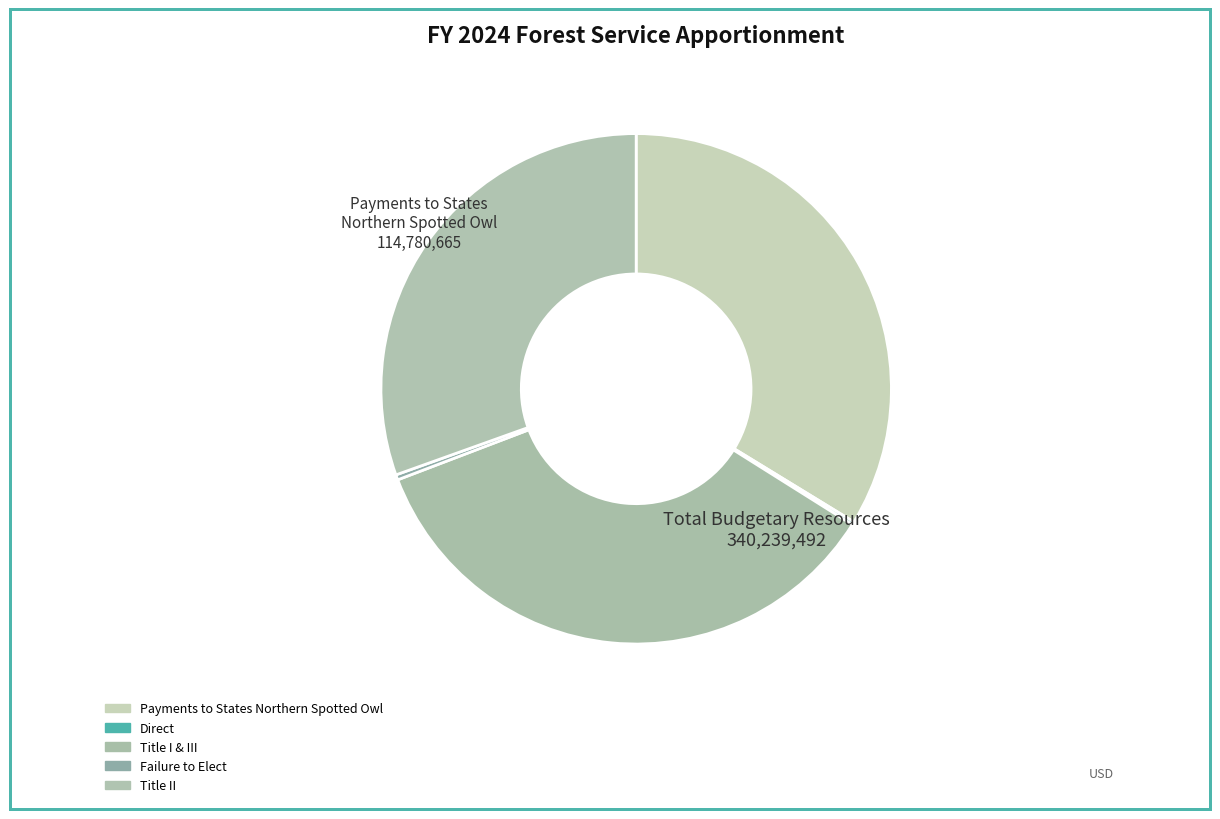

Is it true that Title I & III is 21% of the pie?

False